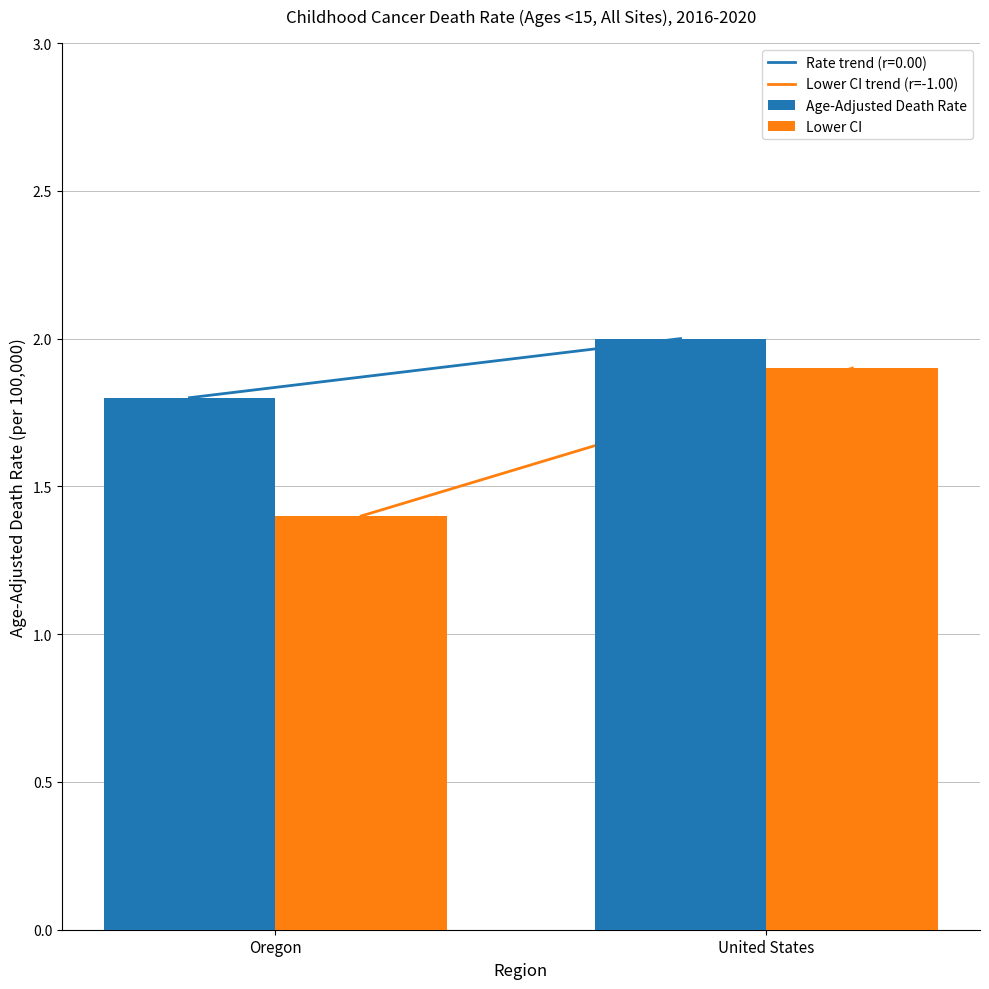

At which label is Age-Adjusted Death Rate closest to 1?

Oregon